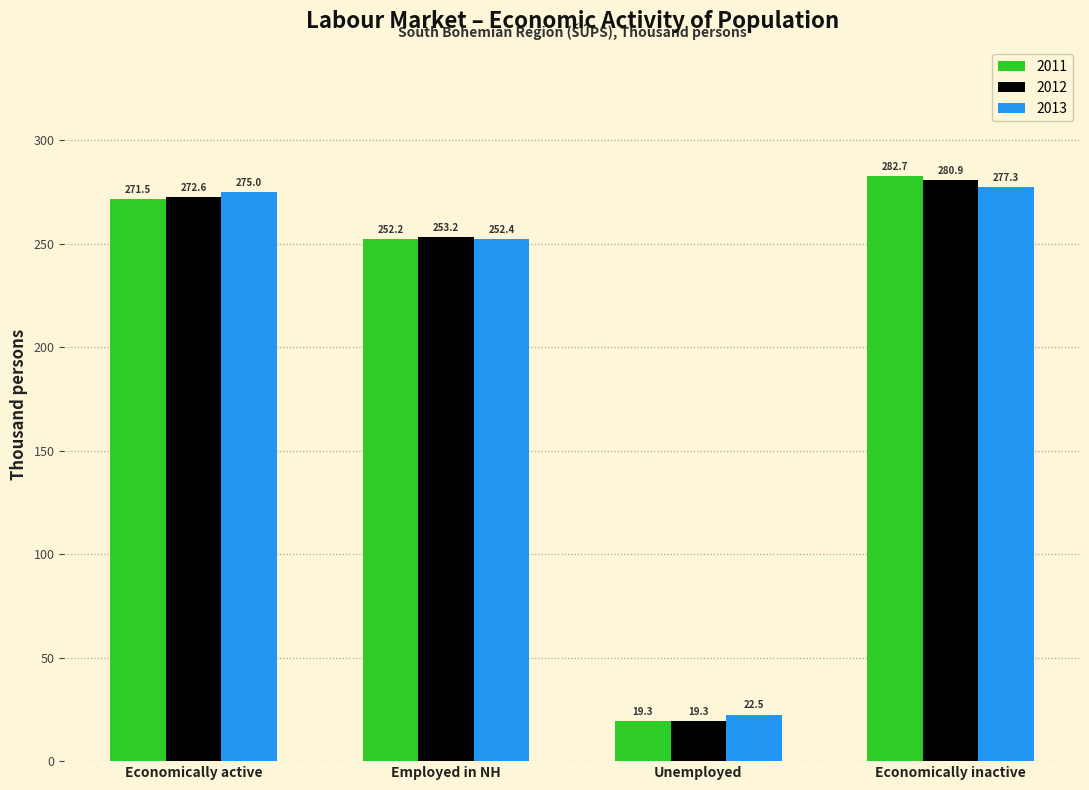

Reading left to right, what are all the values shown in this chart?

2011: 271.5	252.2	19.3	282.7
2012: 272.6	253.2	19.3	280.9
2013: 275.0	252.4	22.5	277.3